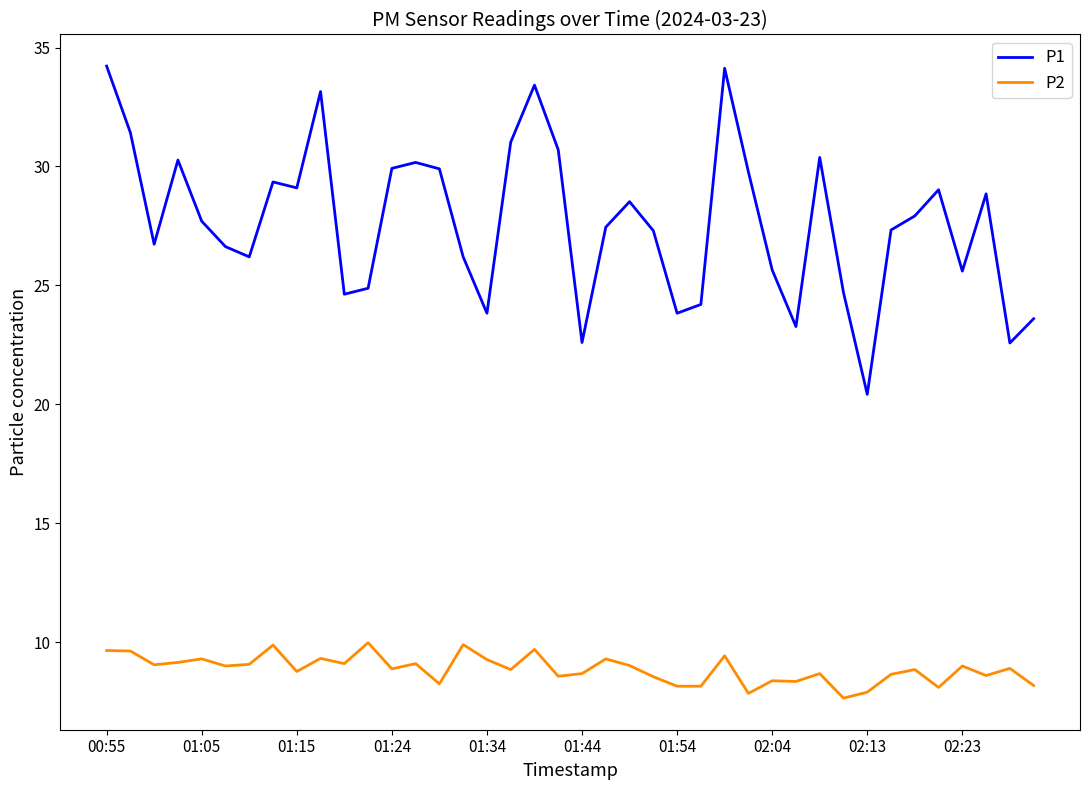

Rank the series by their average value, from highest to lowest.

P1, P2